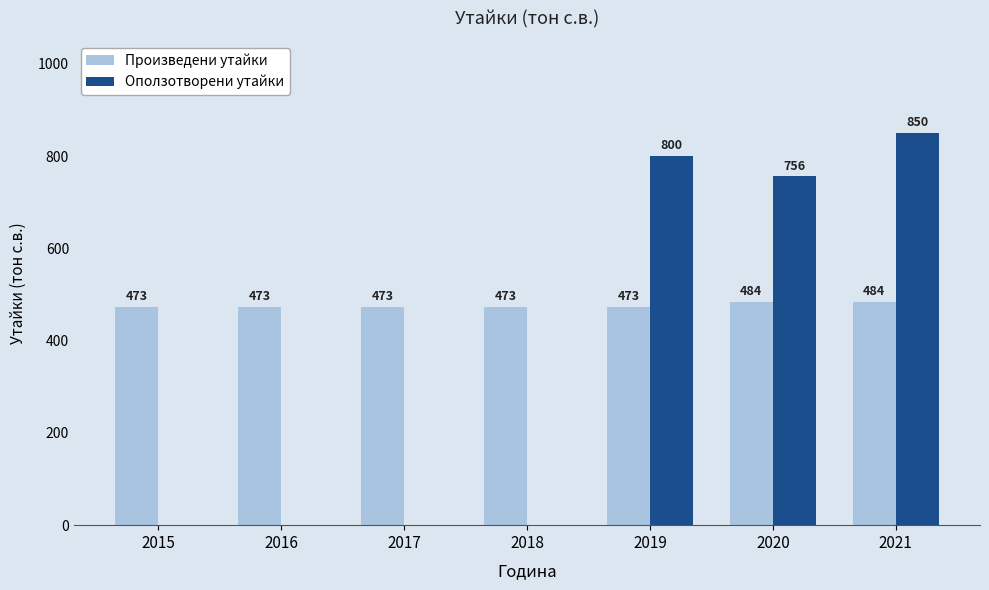

Reading left to right, what are all the values shown in this chart?

Произведени утайки: 2015=473	2016=473	2017=473	2018=473	2019=473	2020=484	2021=484
Оползотворени утайки: 2015=0	2016=0	2017=0	2018=0	2019=800	2020=756	2021=850